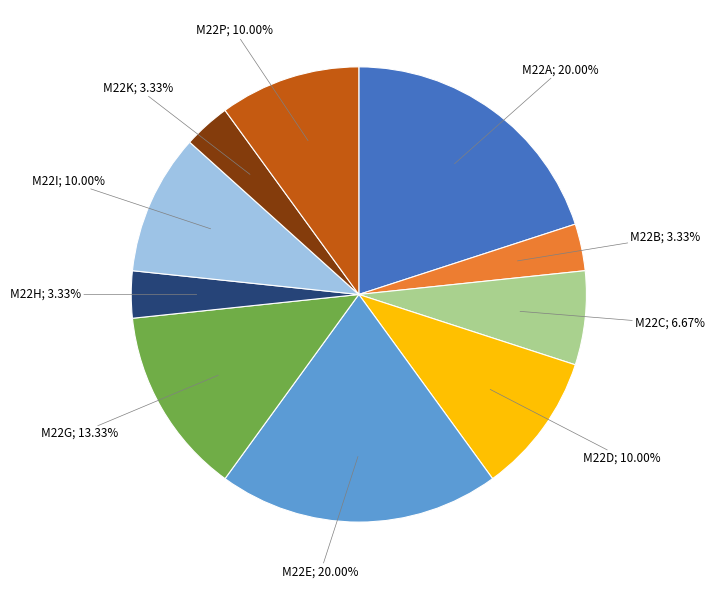

Does any single category account for the majority?

No